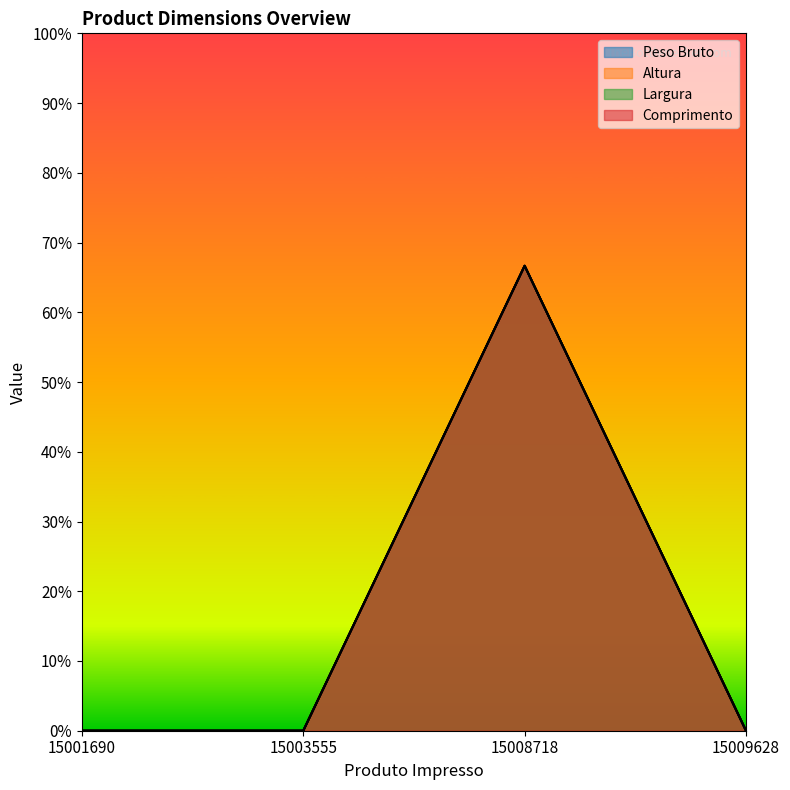

Reading right to left, what are all the values shown in this chart?

Peso Bruto: 0.0	0.7	0.0	0.0
Altura: 0.0	0.7	0.0	0.0
Largura: 0.0	0.7	0.0	0.0
Comprimento: 0.0	0.7	0.0	0.0